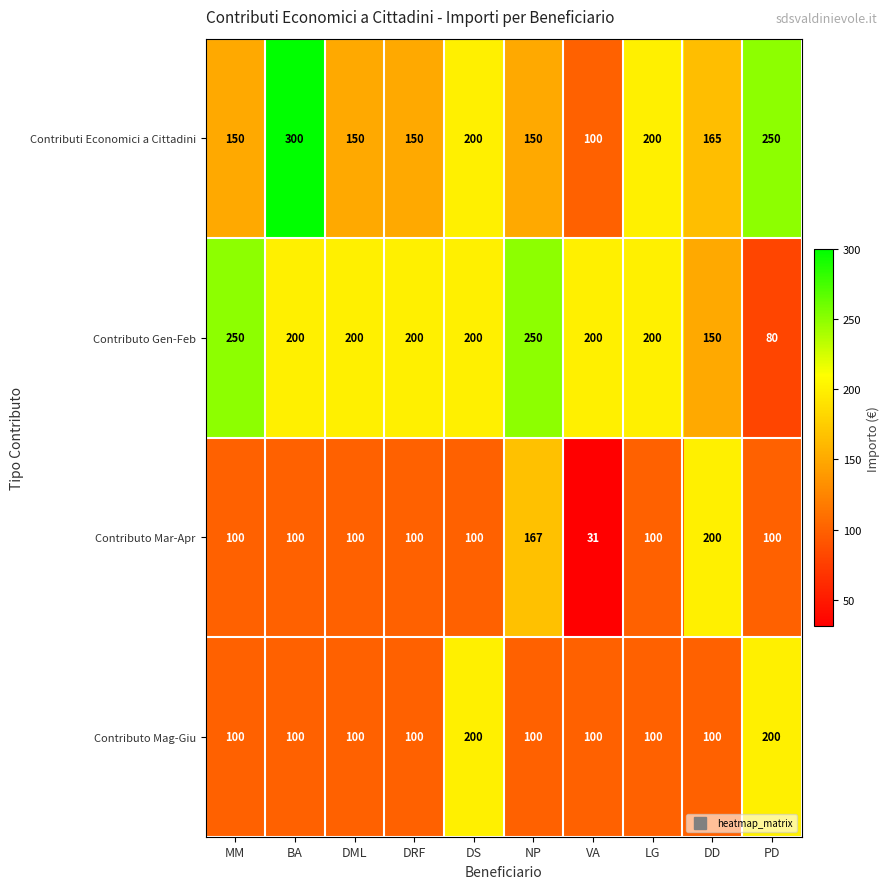

What is the maximum value shown in the chart?

300